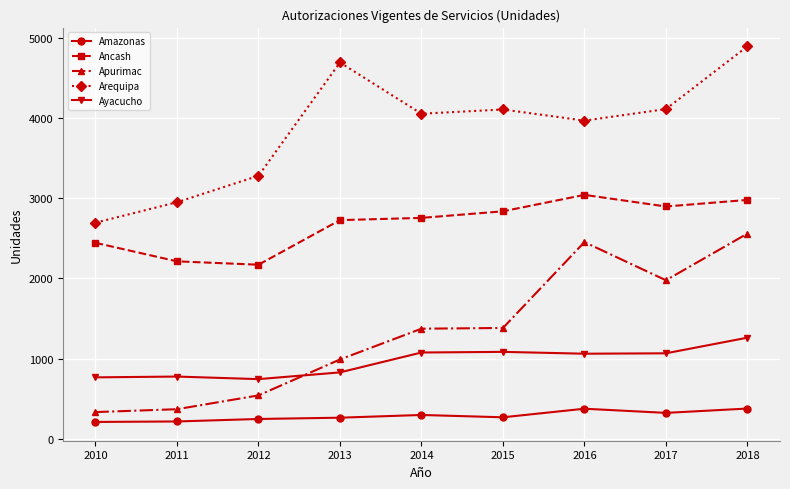

True or false: Ancash and Ayacucho intersect in this chart.

False